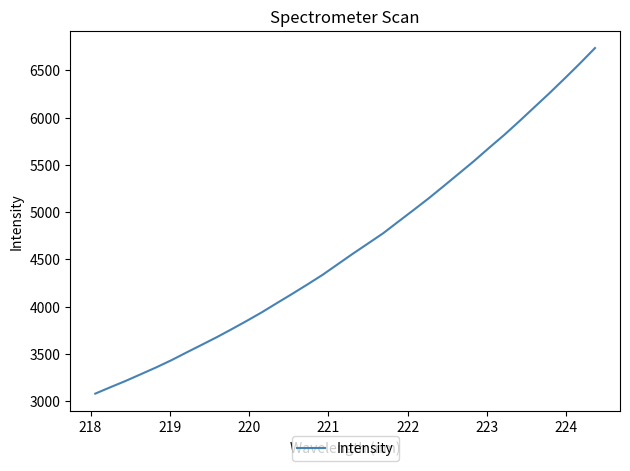

How many lines are shown in the chart?

1